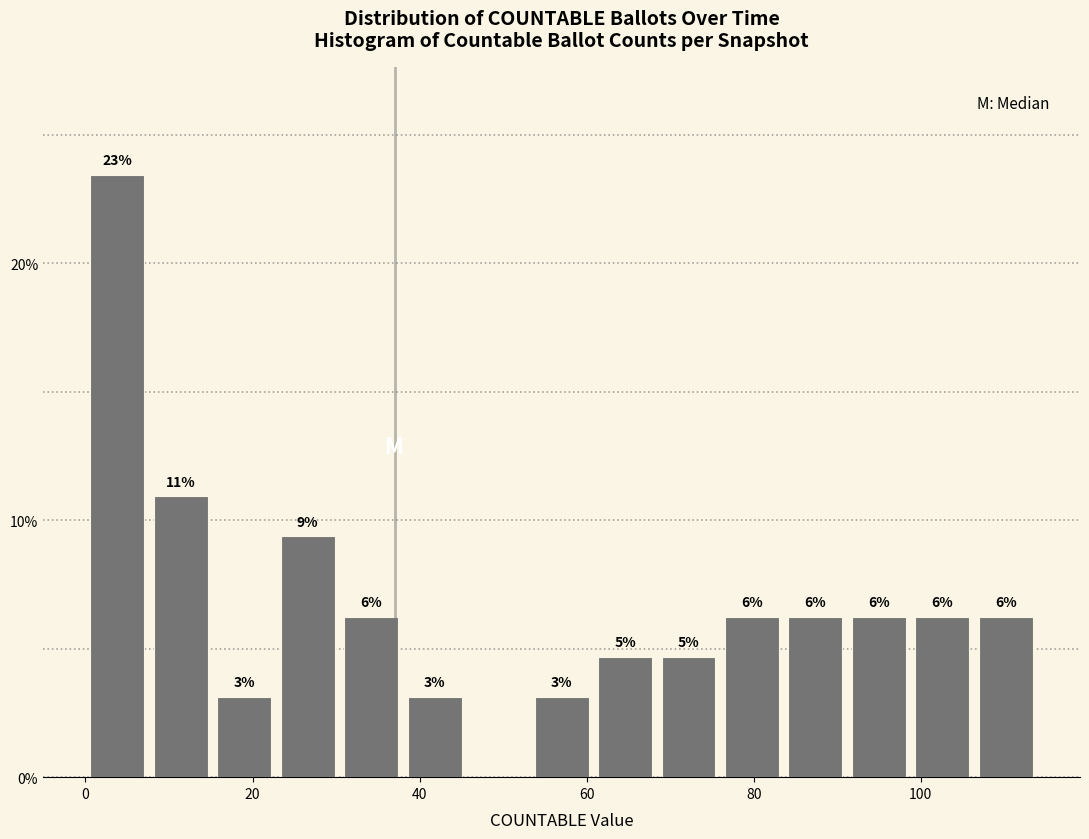

Around what value on the x-axis is the tallest bar? Give the approximate position of its centre, as read against the axis.

4